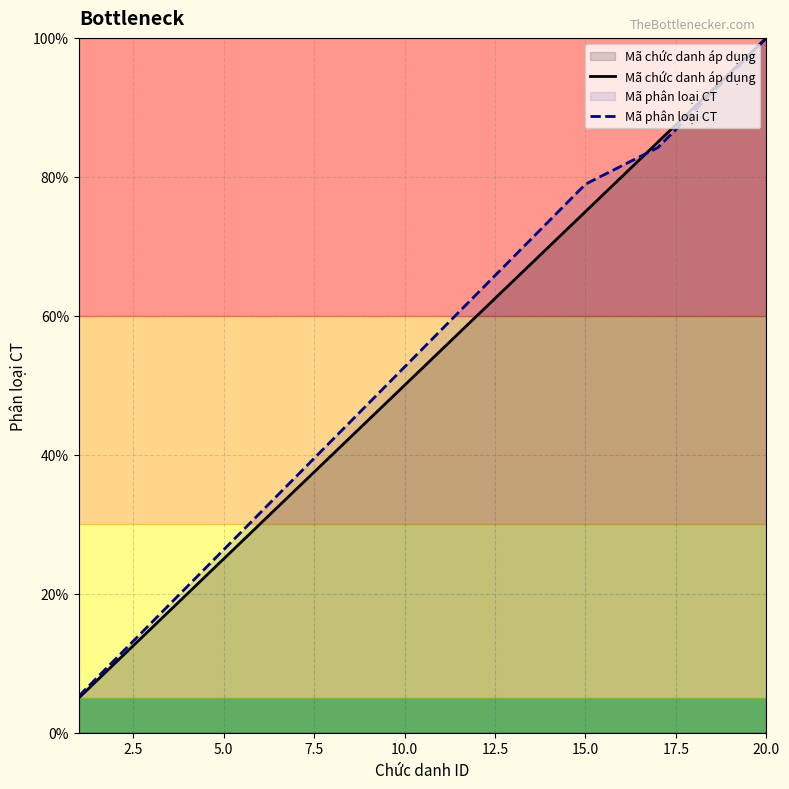

What is the maximum value shown in the chart?

100.0